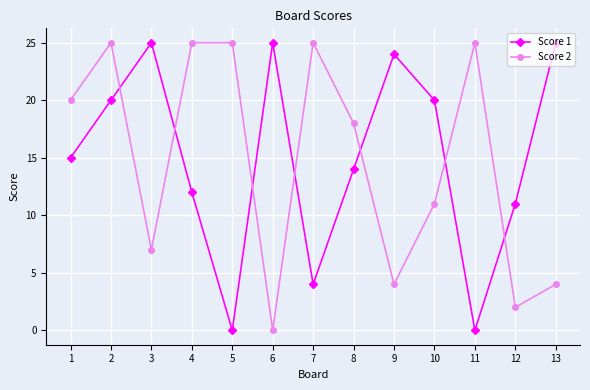

Is the value of Score 1 at 8 greater than the value of Score 2 at 3?

Yes